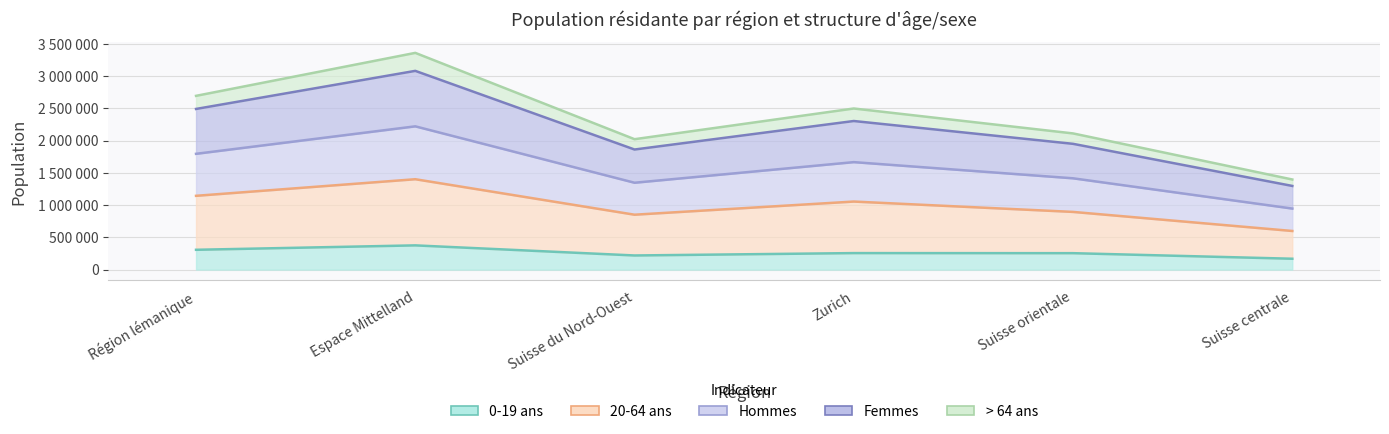

Between Espace Mittelland and Région lémanique, which is larger?

Espace Mittelland